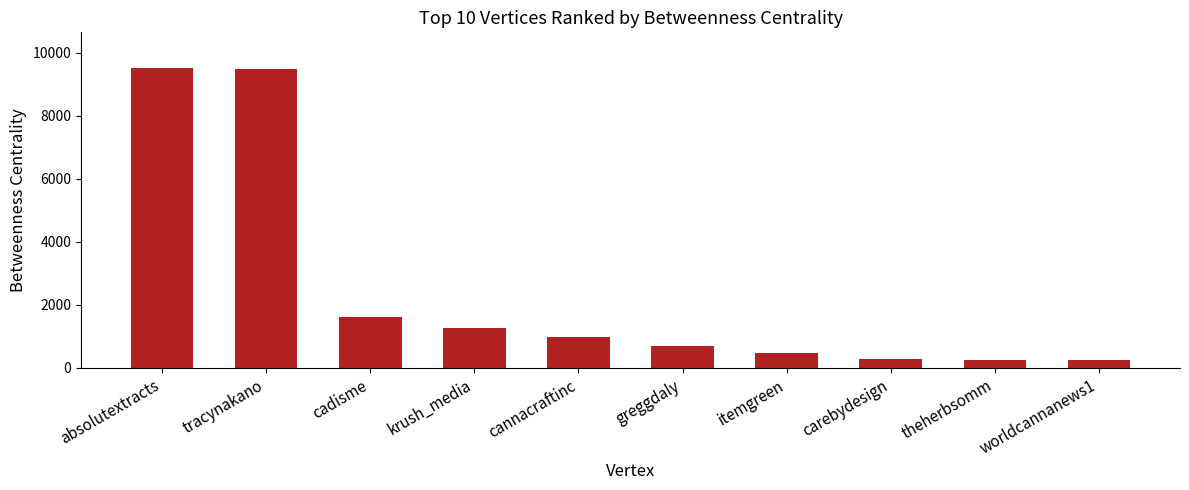

What is the sum of the values at cannacraftinc and cadisme?

2587.0